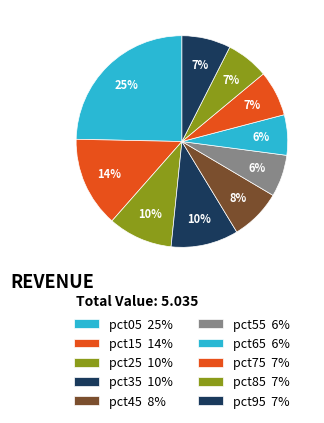

To the nearest percent, what is the combined percentage of pct55 and pct85?

13%